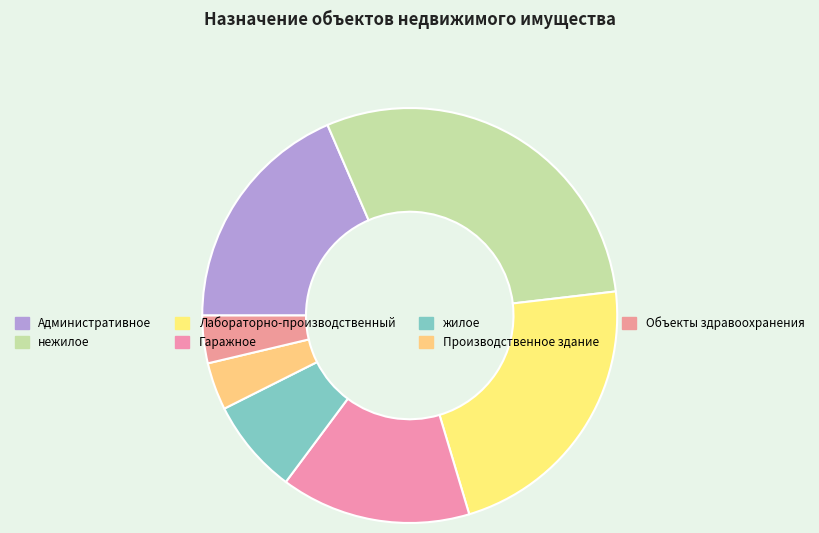

How much of the chart is everything except Гаражное?

85.2%